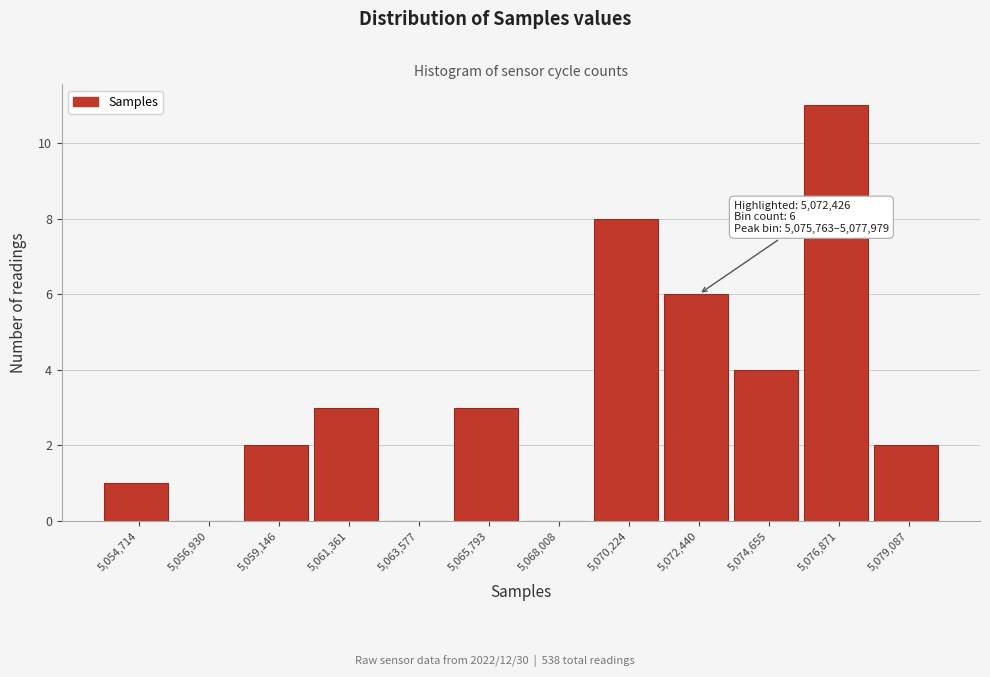

Over which range of the x-axis is the bar tallest?

5076000 to 5078000